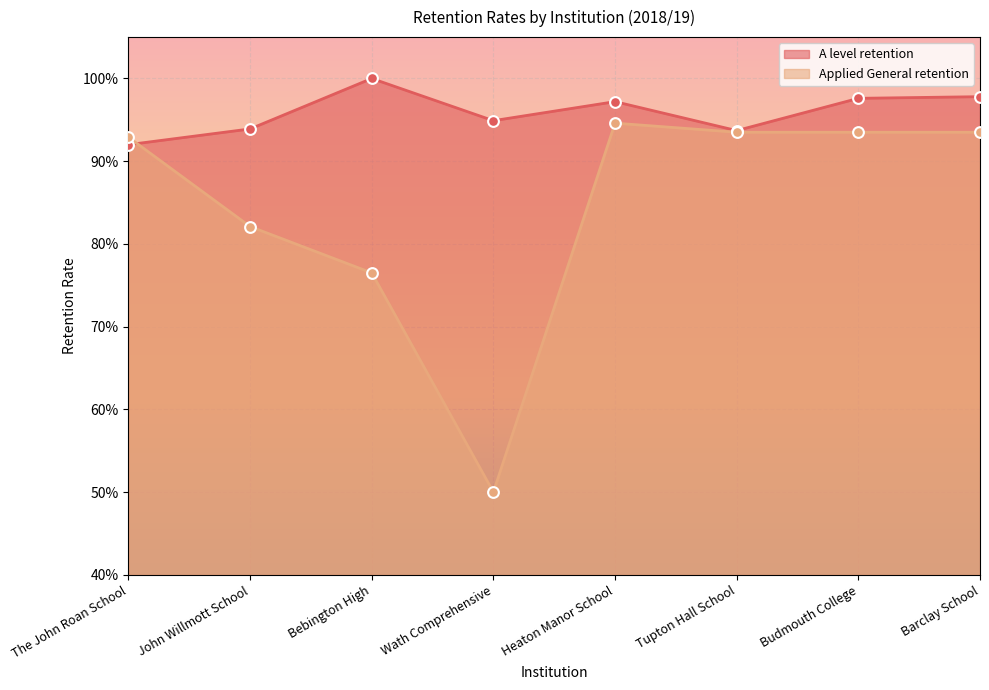

Which series has the largest Y range (max minus min)?

Applied General retention